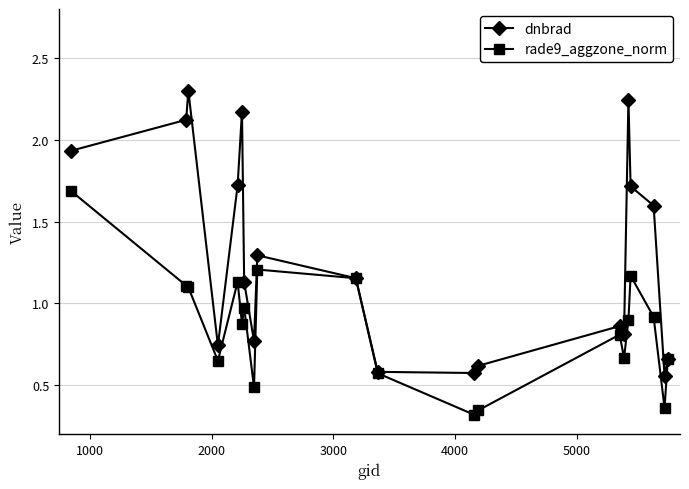

Which series has the largest total across all categories?

dnbrad